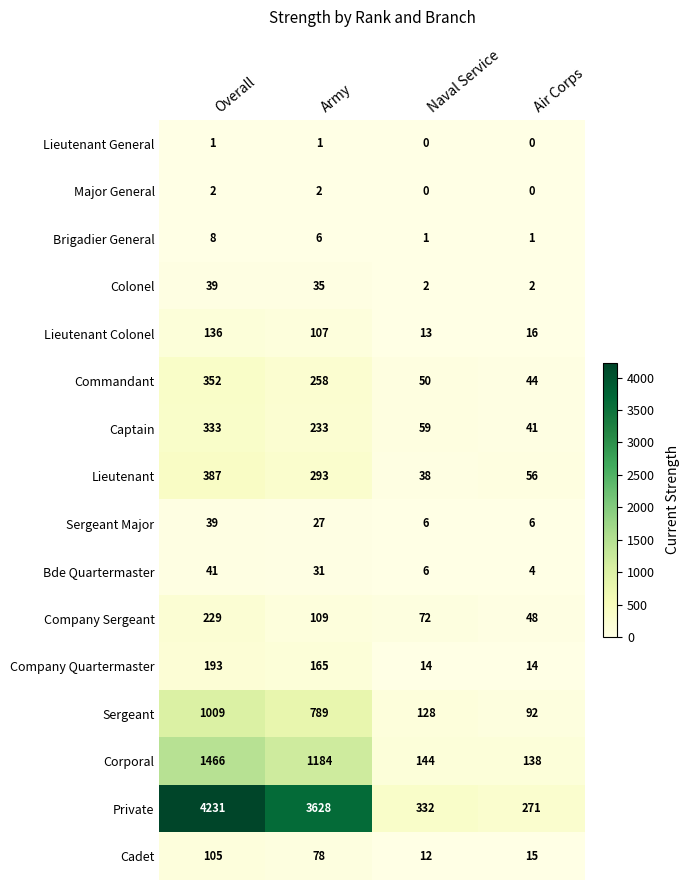

What is the average value of the Lieutenant Colonel series?

68